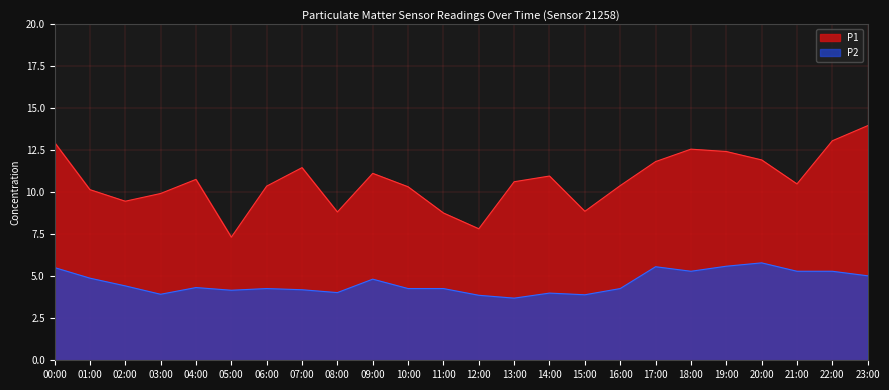

True or false: P1 has a value of 10.5 at 21:00.

True